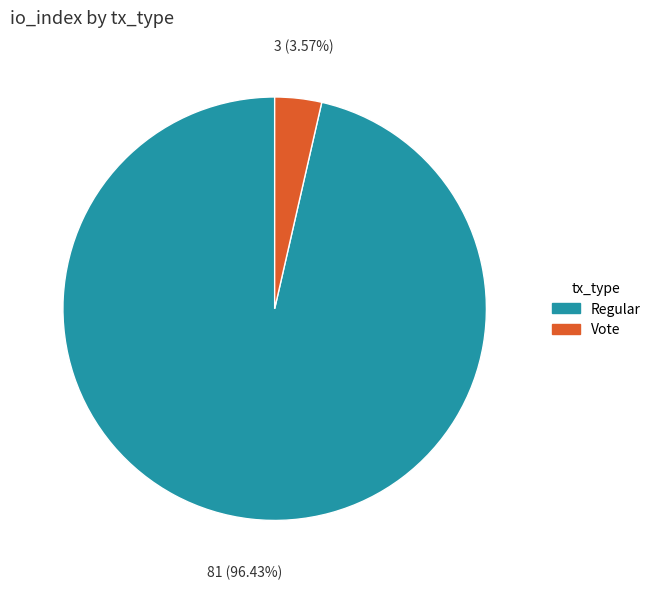

Which category accounts for the majority?

Regular